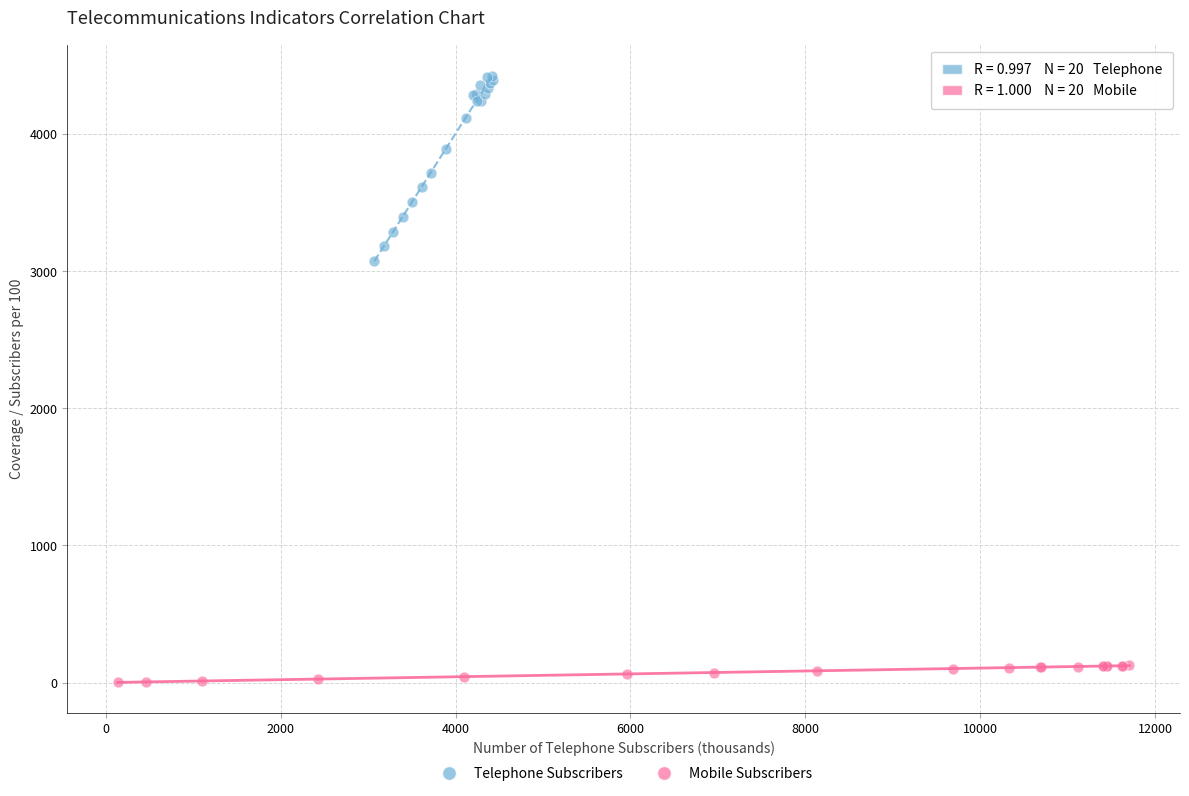

Which series contains the lowest Y value?

Mobile Subscribers